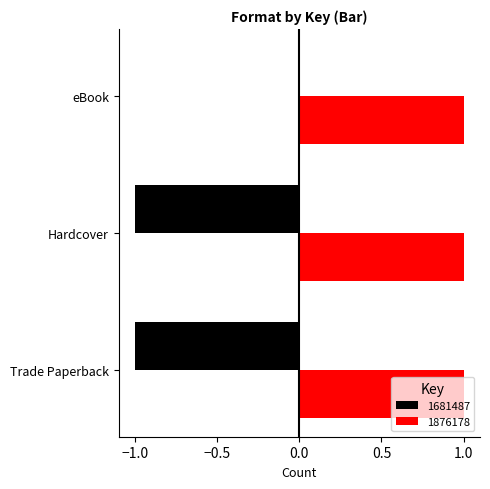

How many bars are there in each group?

2